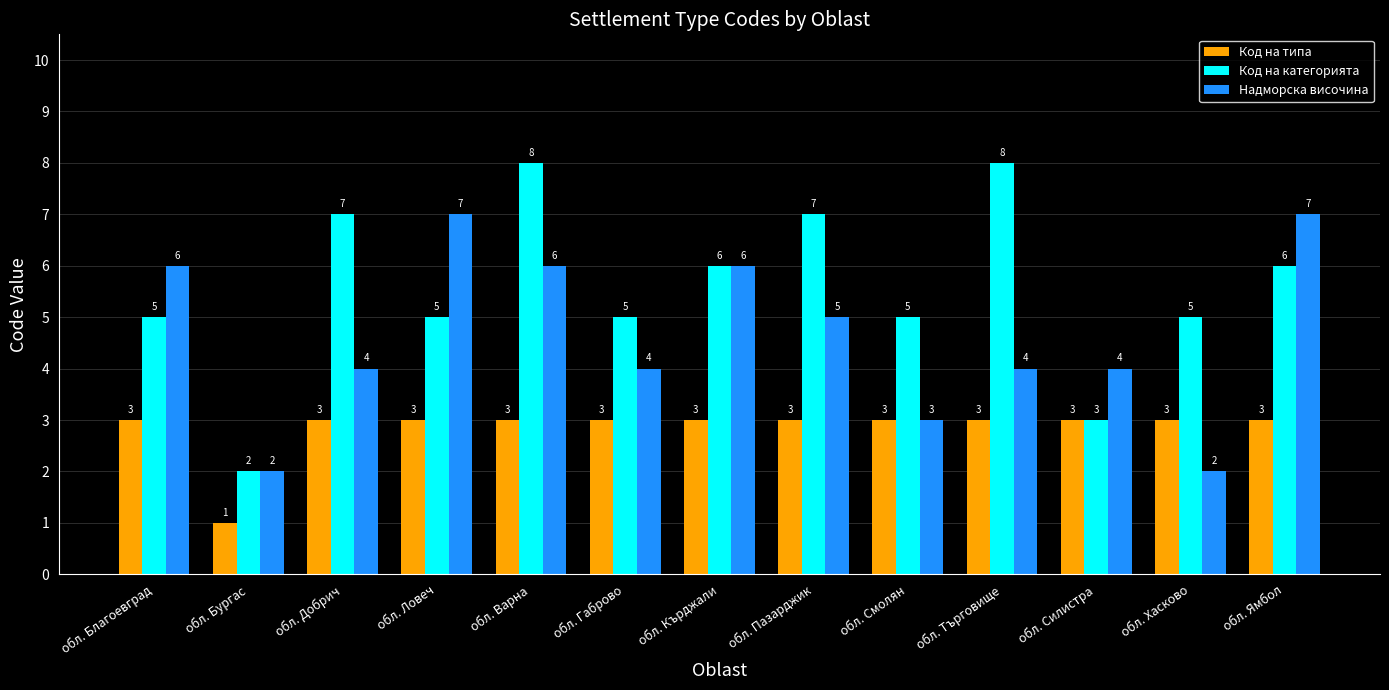

Reading left to right, transcribe all the data shown in this chart.

Код на типа: 3	1	3	3	3	3	3	3	3	3	3	3	3
Код на категорията: 5	2	7	5	8	5	6	7	5	8	3	5	6
Надморска височина: 6	2	4	7	6	4	6	5	3	4	4	2	7